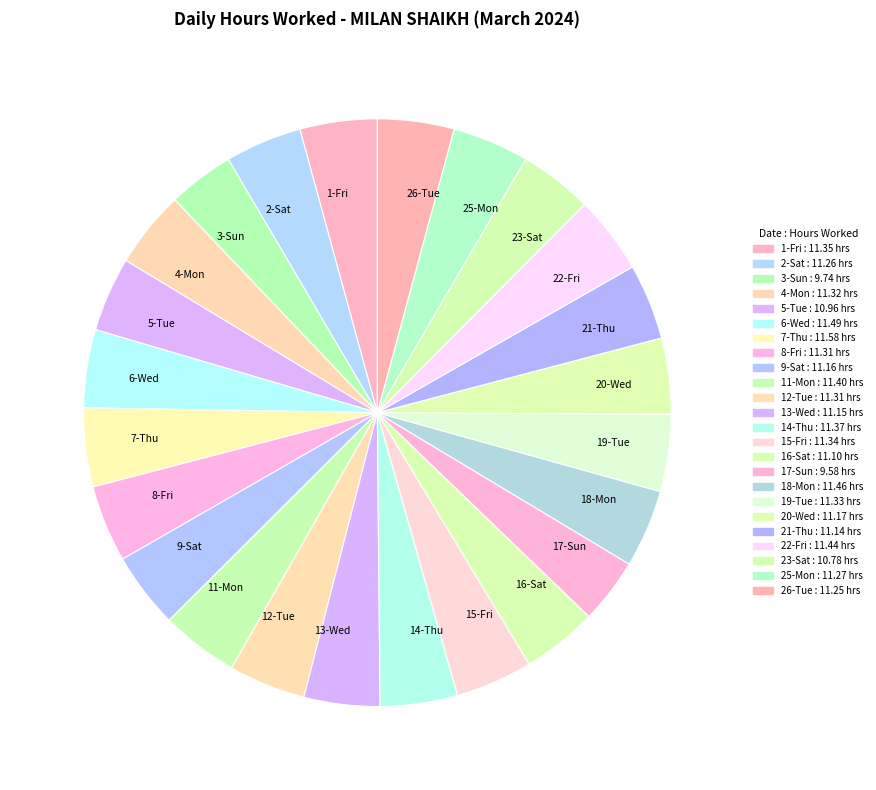

Does 22-Fri represent more than half of the total?

No